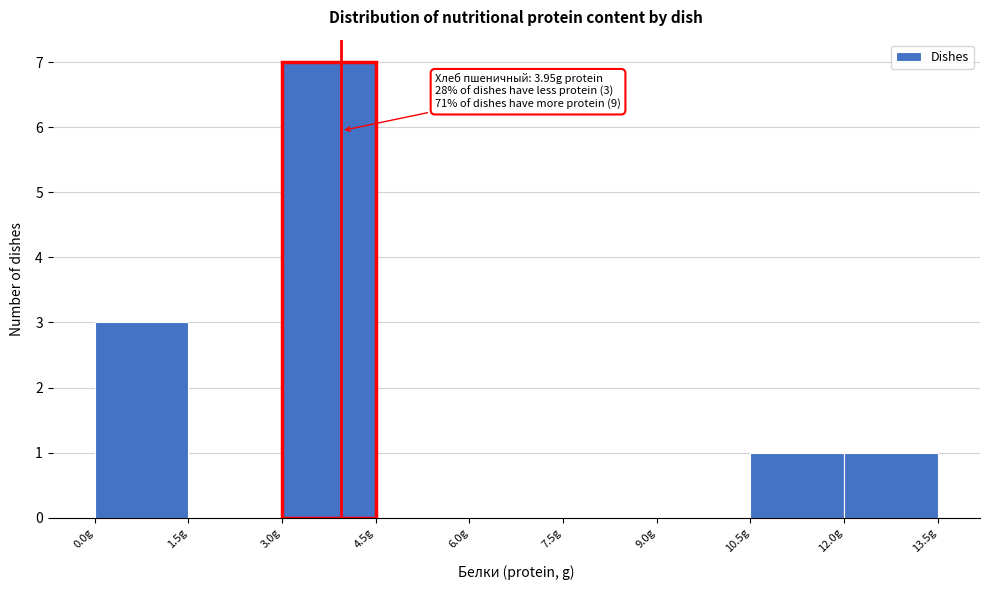

Which range on the x-axis has the tallest bar?

3.0 to 4.5